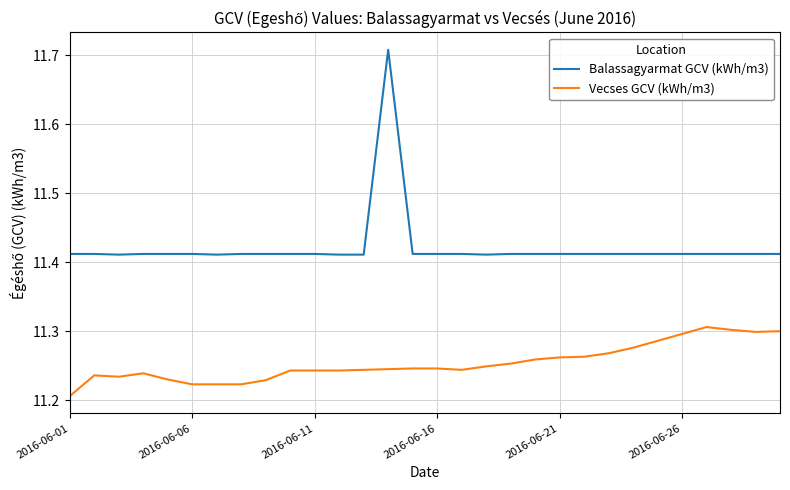

True or false: Vecses GCV (kWh/m3) and Balassagyarmat GCV (kWh/m3) cross at least once.

False